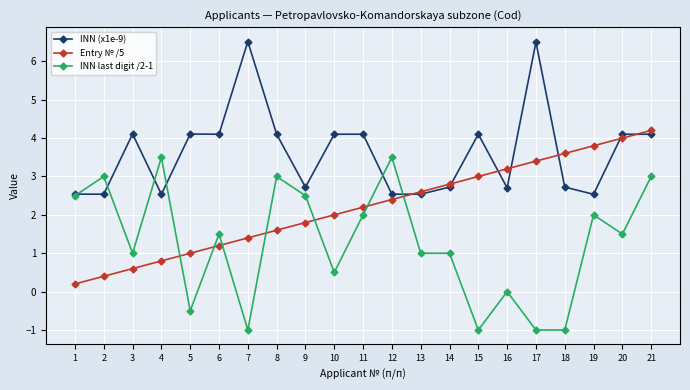

Rank the series at 7 from highest to lowest value.

INN (x1e-9), Entry № /5, INN last digit /2-1